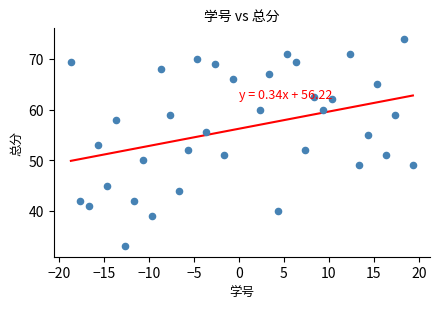

What is the range of X values (max minus min)?

38.0